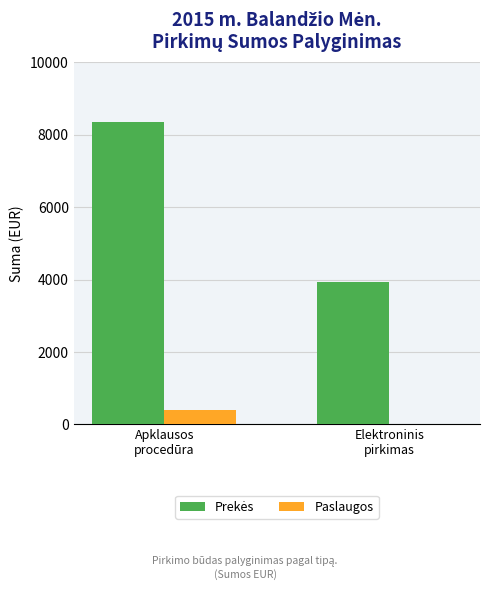

What is the sum of all Paslaugos values?

392.0